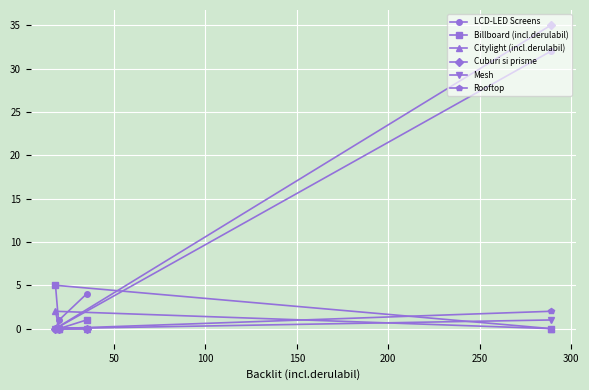

What is the maximum value for LCD-LED Screens?

32